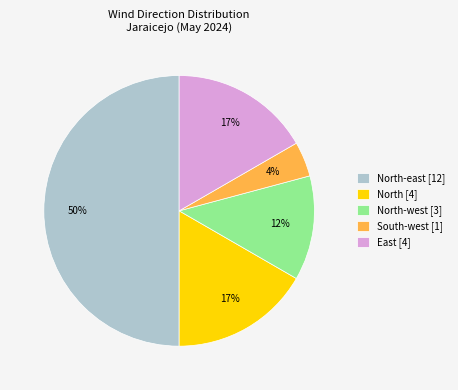

Which slice is the smallest?

South-west [1]